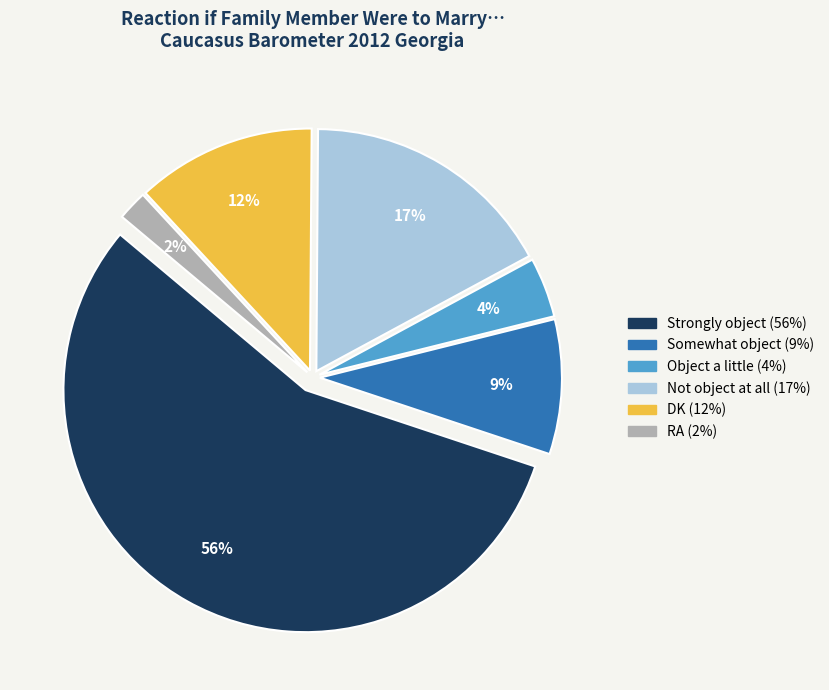

Which category accounts for the majority?

Strongly object